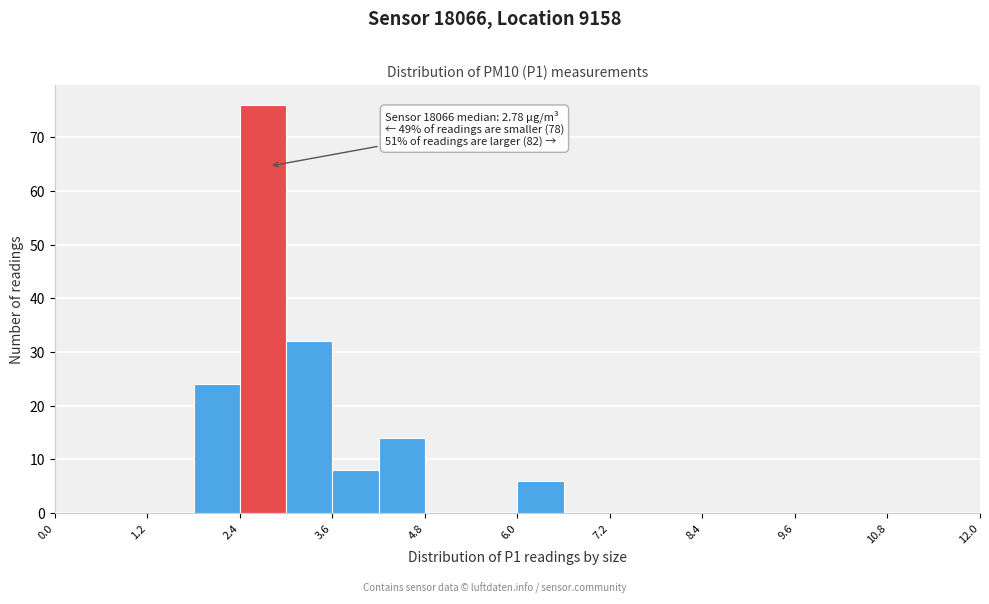

Around what value on the x-axis is the tallest bar? Give the approximate position of its centre, as read against the axis.

2.8